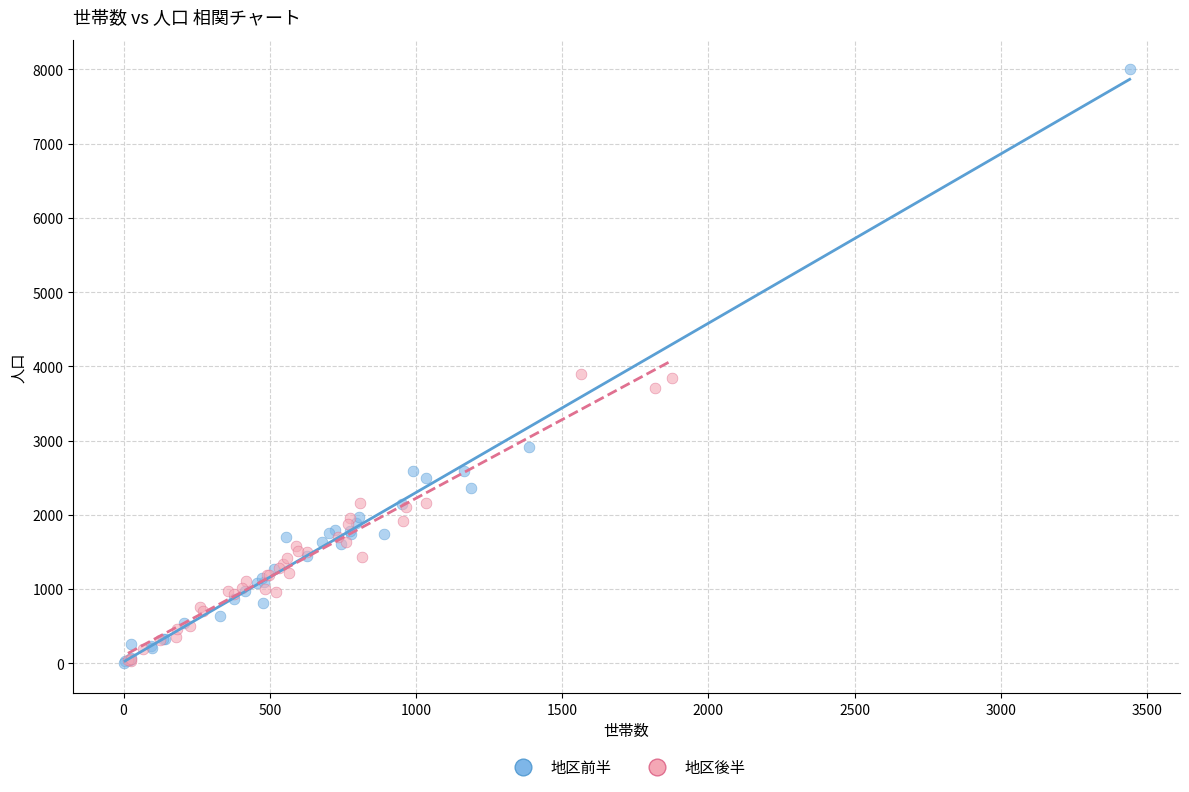

Which series has the widest spread of Y values?

地区前半